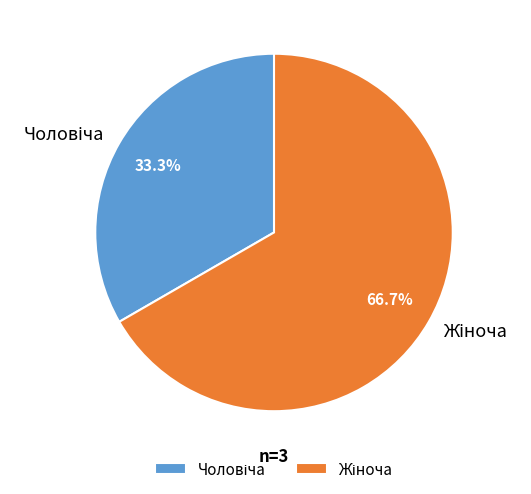

To the nearest percent, what is the difference between the largest and smallest slice percentages?

33%